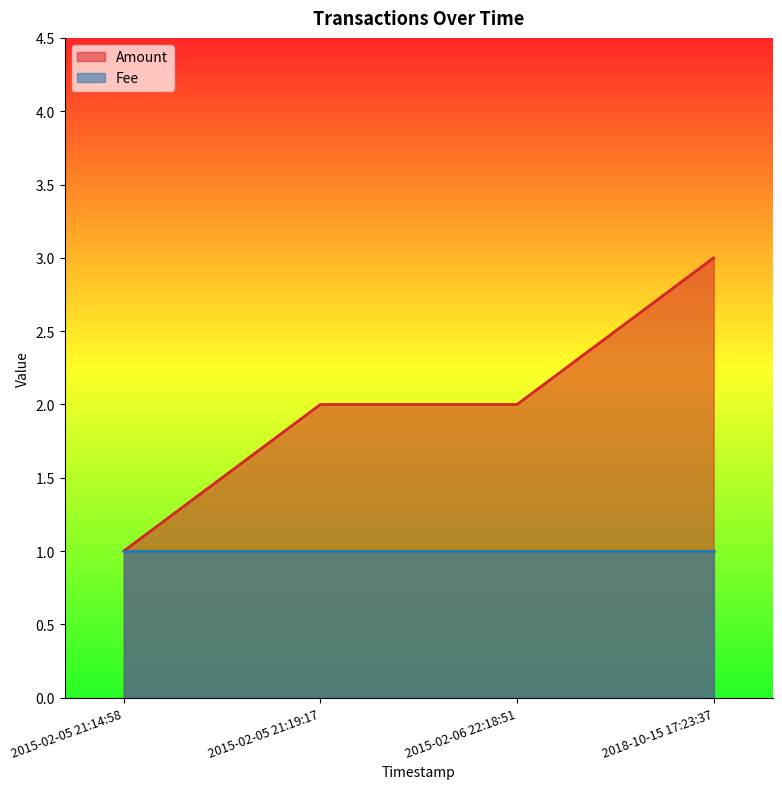

What is the label of the 3rd point from the right?

2015-02-05 21:19:17